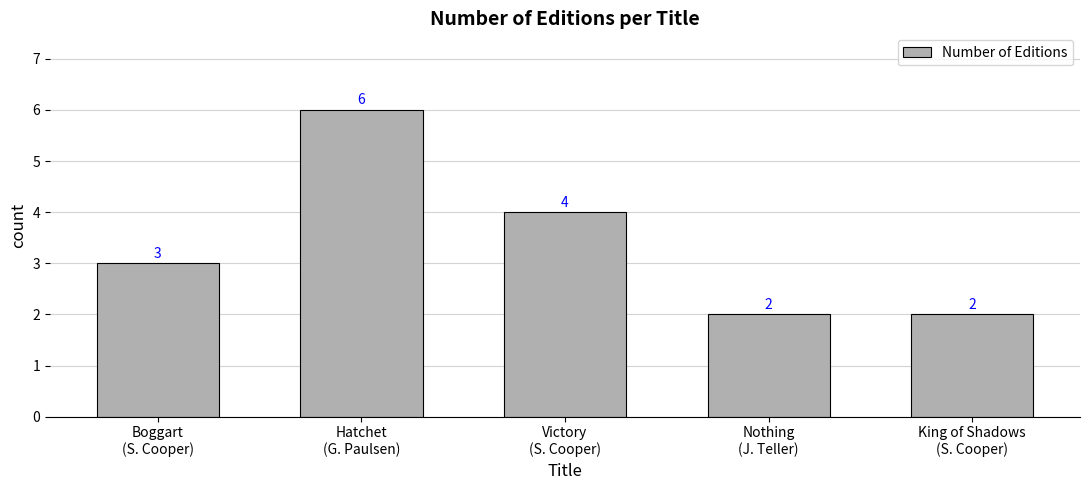

Are the bars horizontal?

No